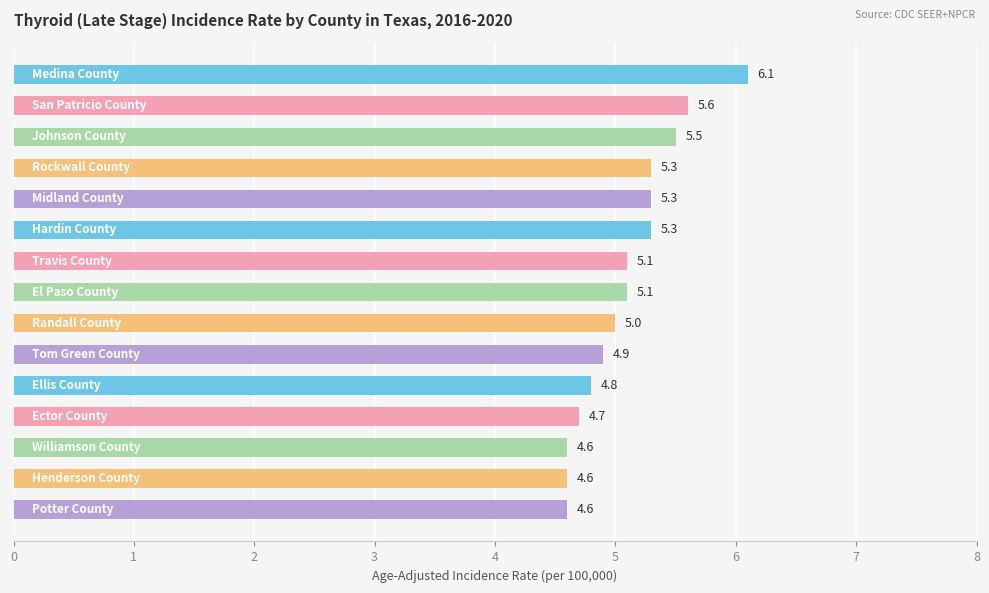

Reading top to bottom, what are all the values shown in this chart?

6.1	5.6	5.5	5.3	5.3	5.3	5.1	5.1	5.0	4.9	4.8	4.7	4.6	4.6	4.6